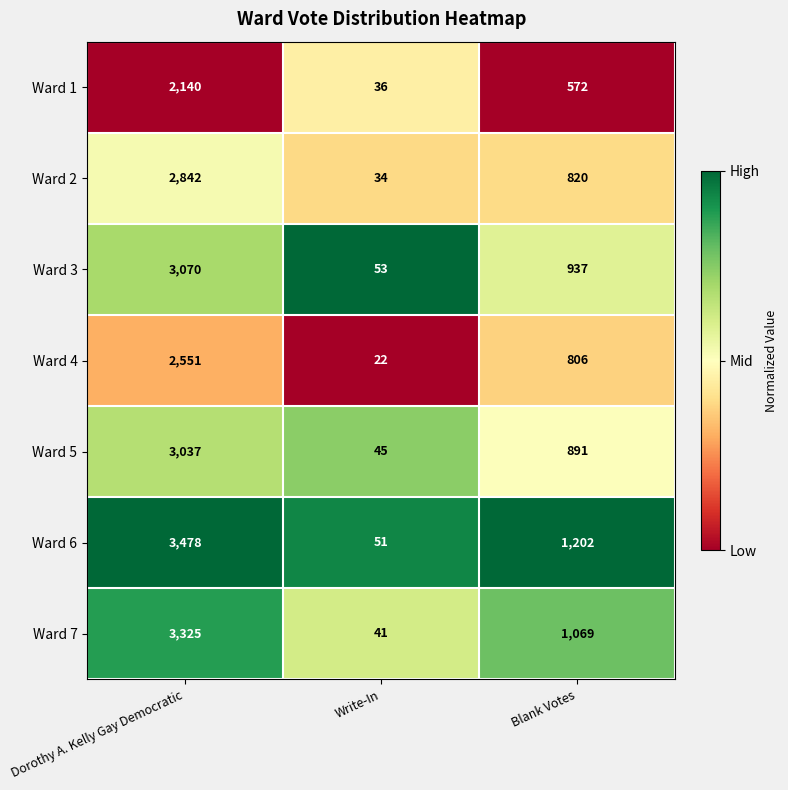

Count the number of data series in this chart.

7